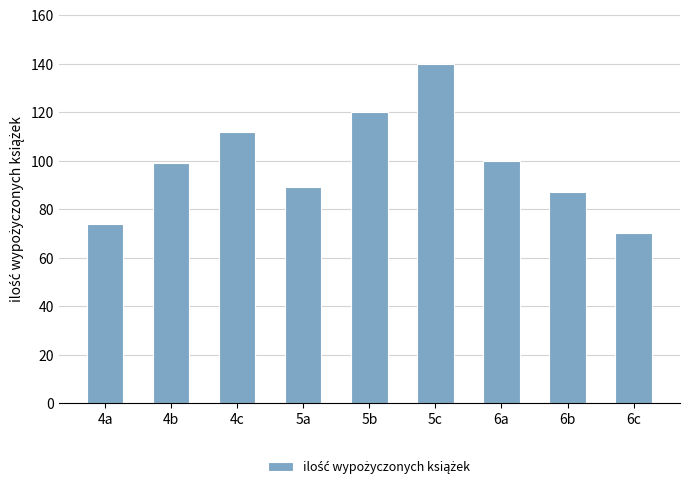

Approximately how many times larger is the value at 6c compared to 5a?

0.8